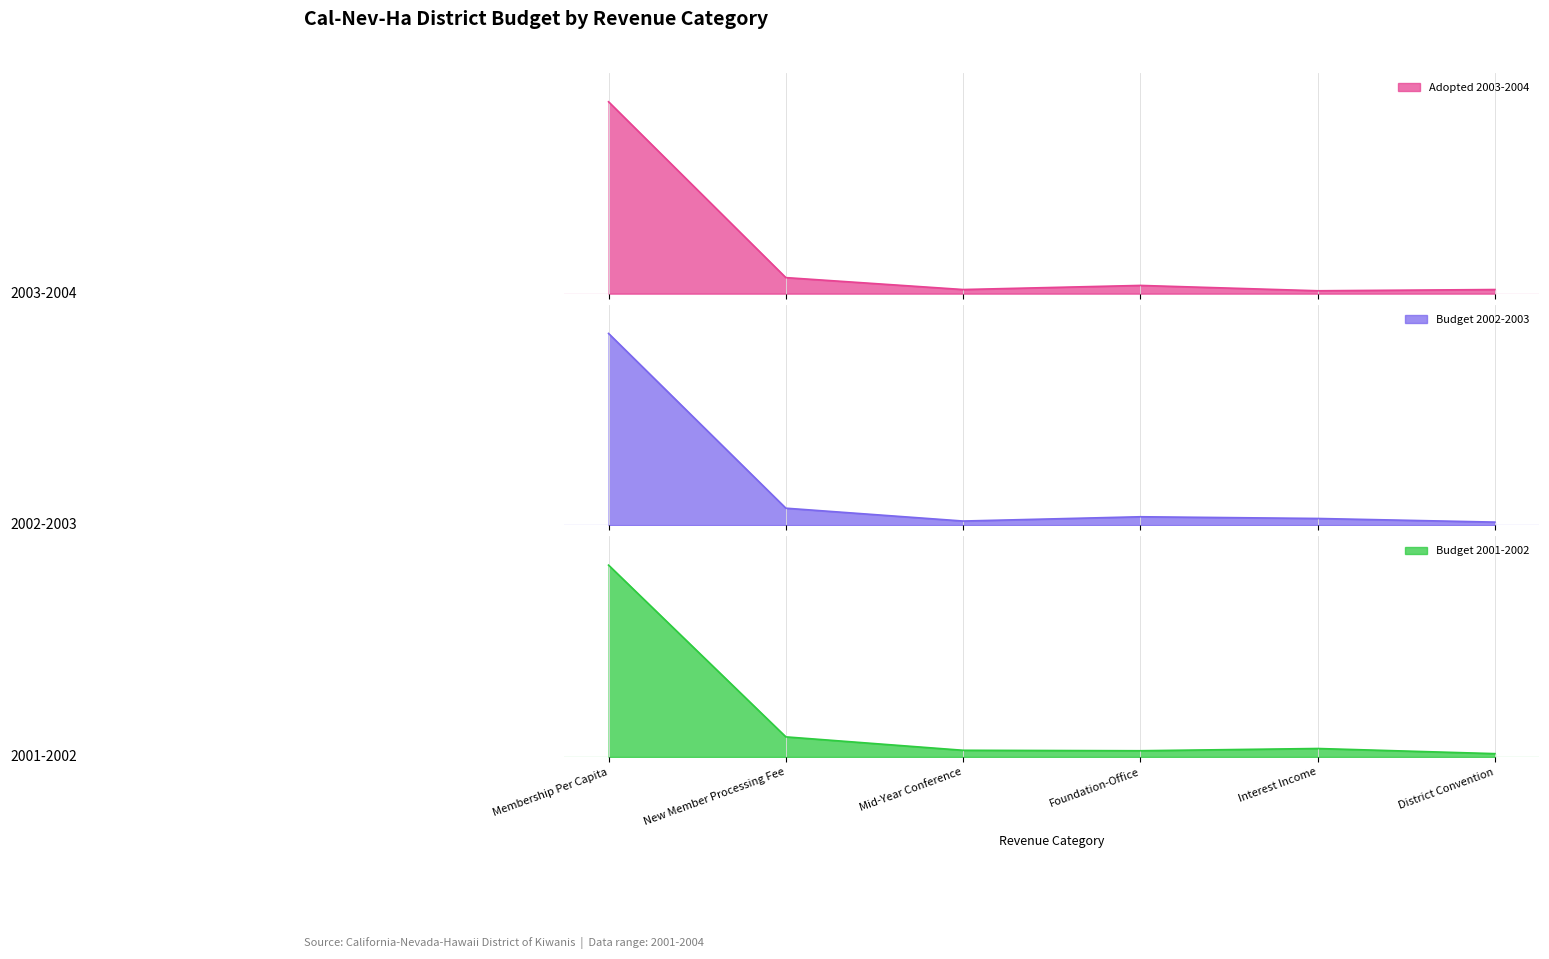

Where does the Budget 2002-2003 series first go above 20000?

Membership Per Capita